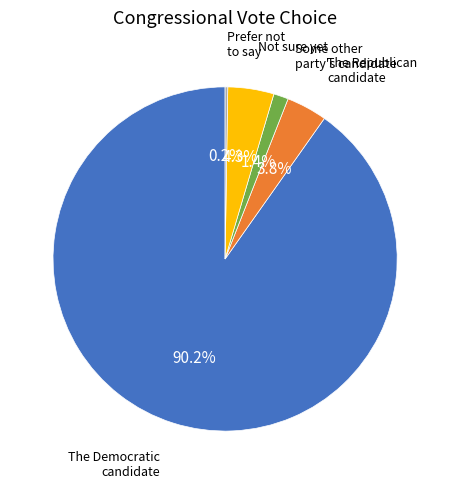

Is there any slice that represents more than half of the pie?

Yes